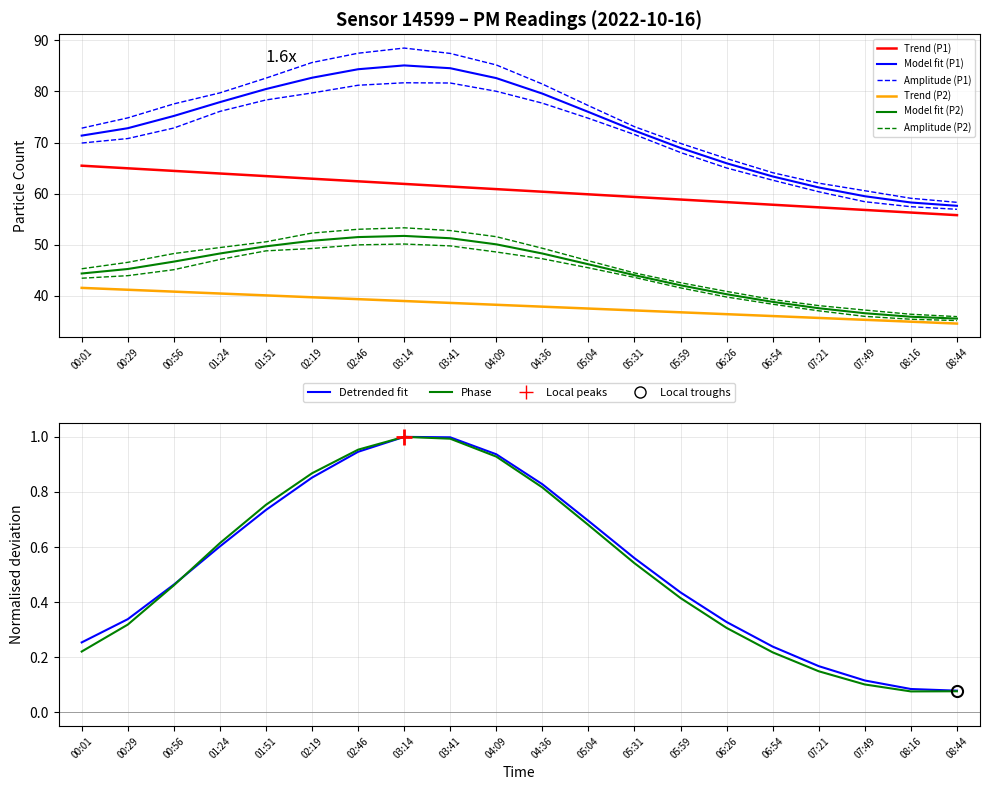

True or false: P2 and P1 cross at least once.

False